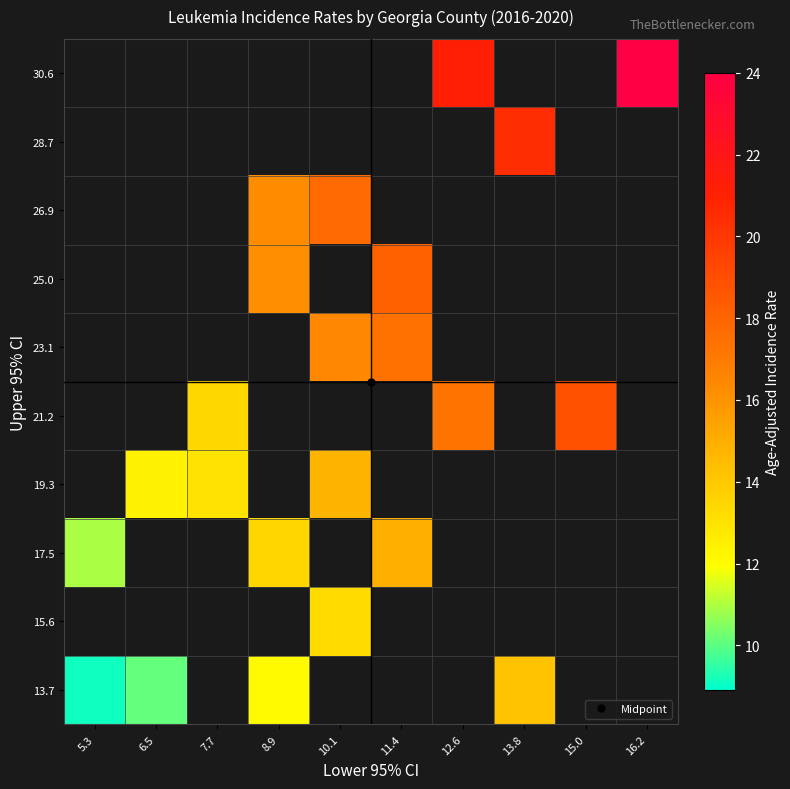

Which label corresponds to the largest value in the chart?

16.2